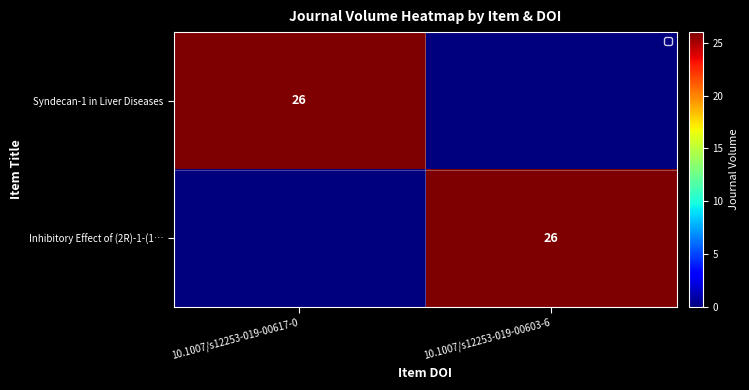

Count the number of data series in this chart.

2